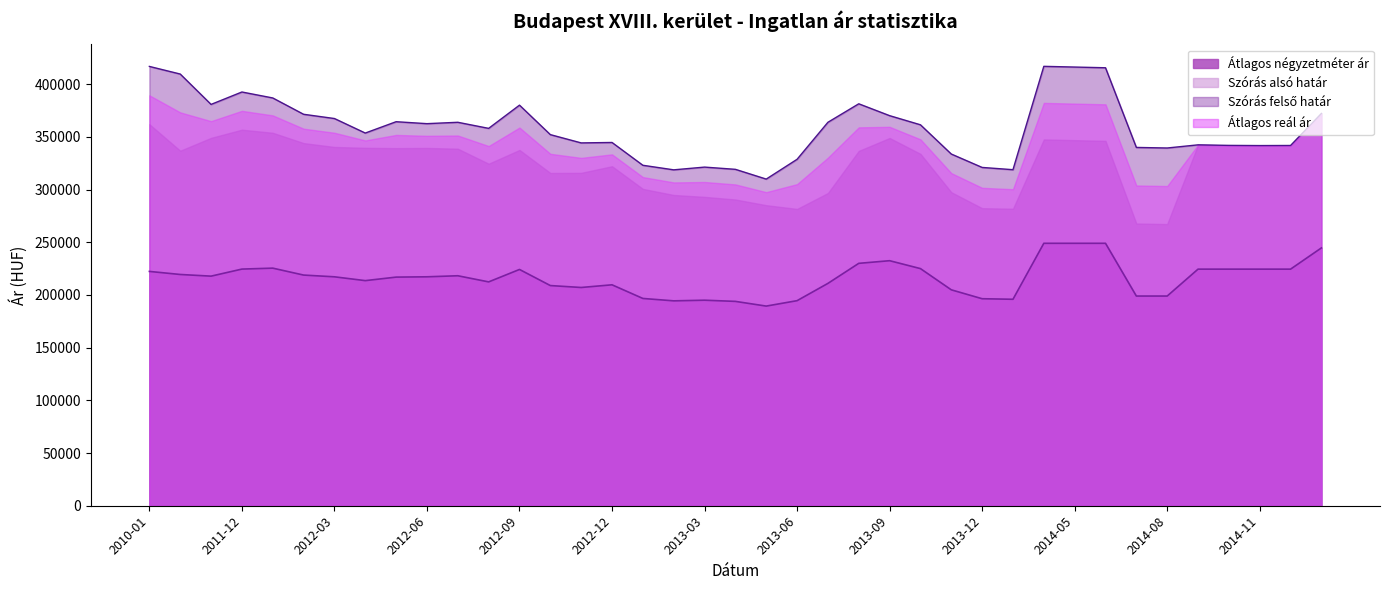

How many data points in Szórás felső határ are above 358127?

19